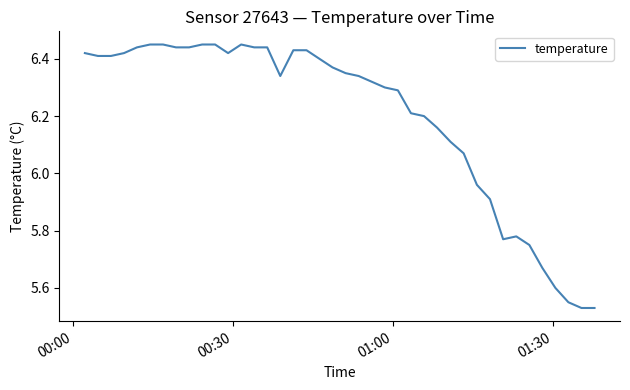

What is the difference between the maximum and minimum values?

0.9